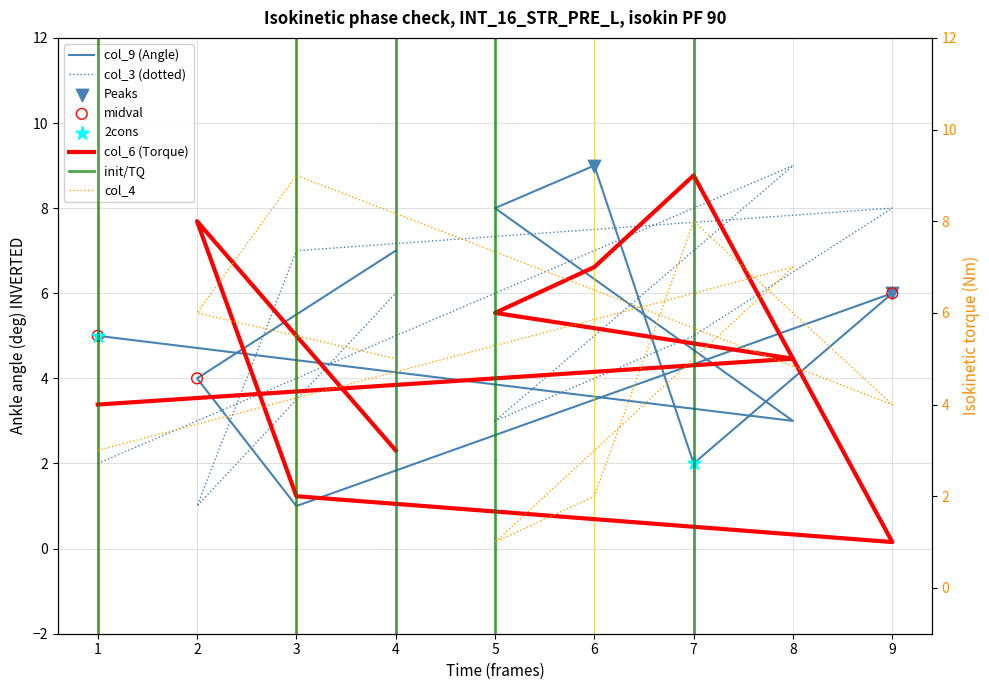

Which series reaches the maximum Y coordinate?

col_9